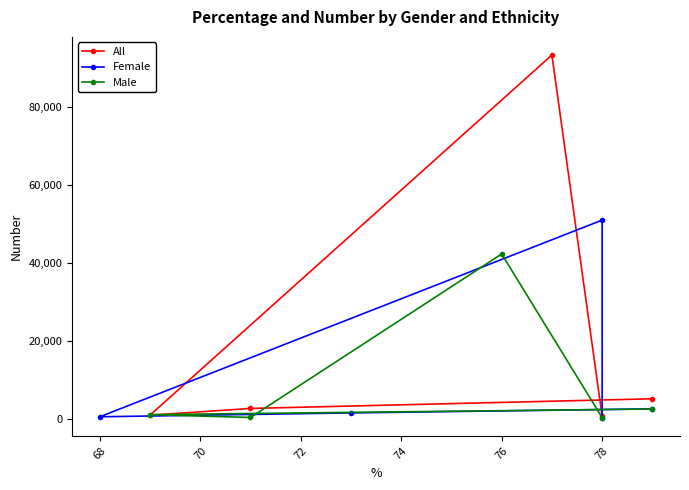

How many data points does each series have?

5